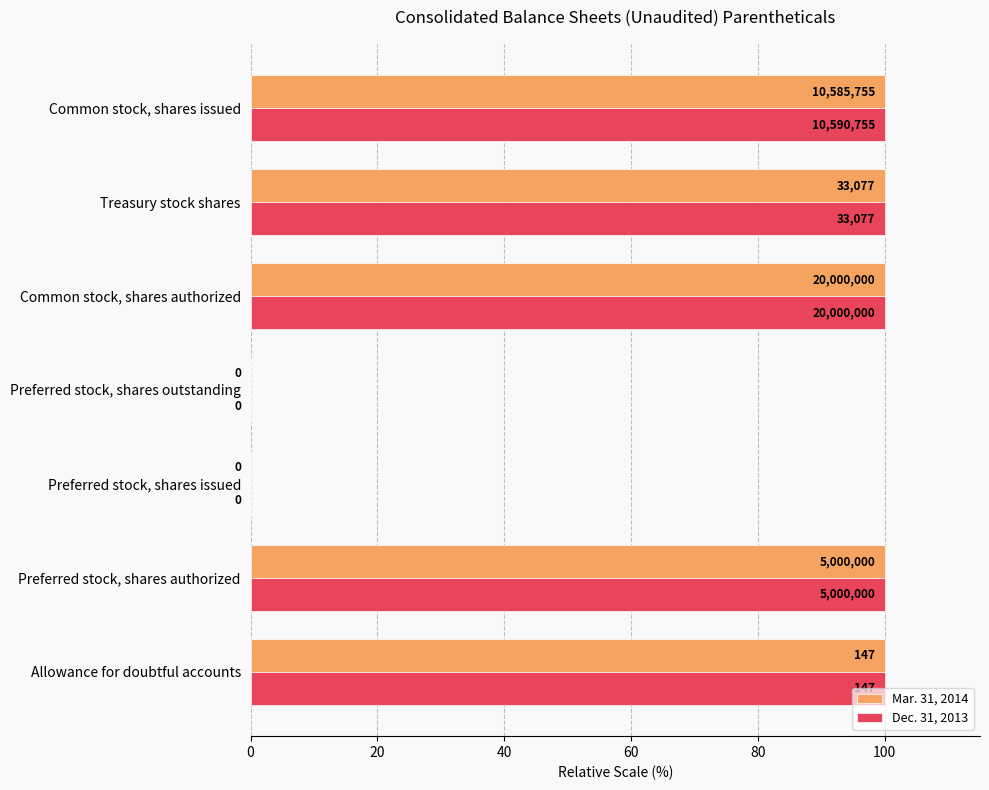

What are all the series names shown in the legend?

Mar. 31, 2014, Dec. 31, 2013